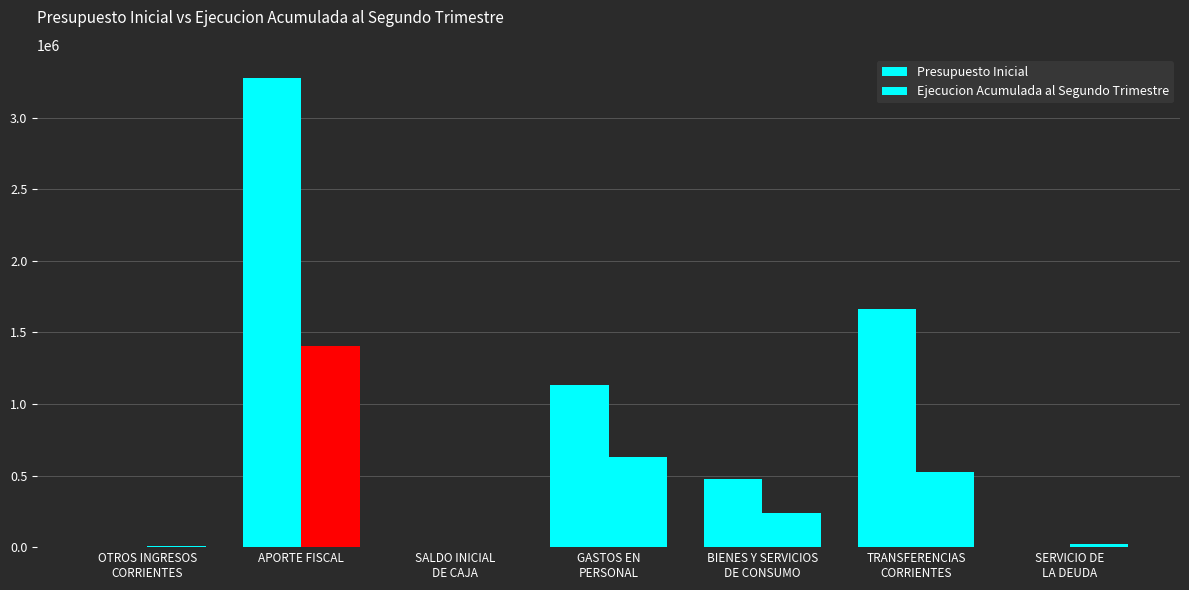

Read the Presupuesto Inicial value at BIENES Y SERVICIOS
DE CONSUMO, to the nearest 50.

478750